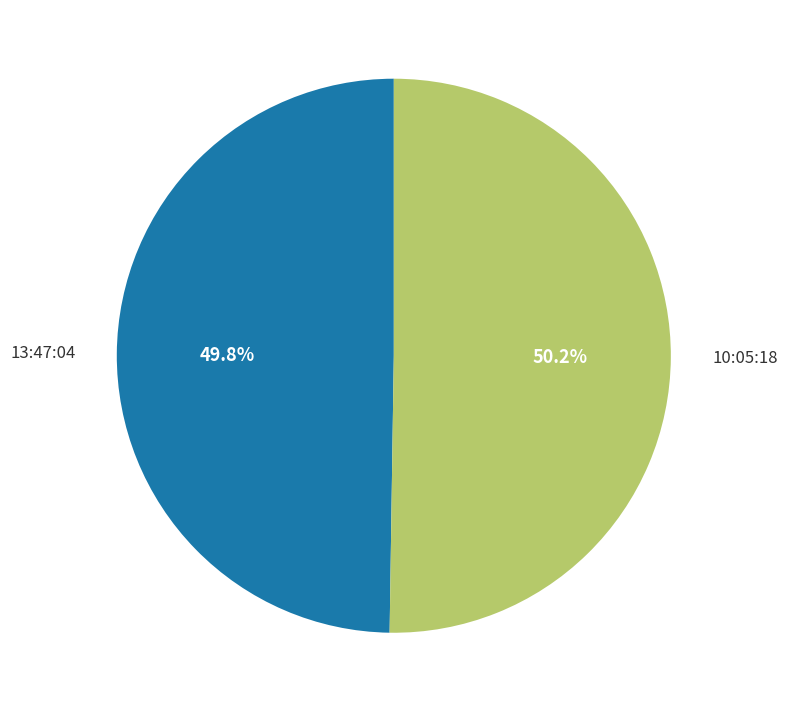

What percentage is the 13:47:04 slice, to the nearest percent?

50%